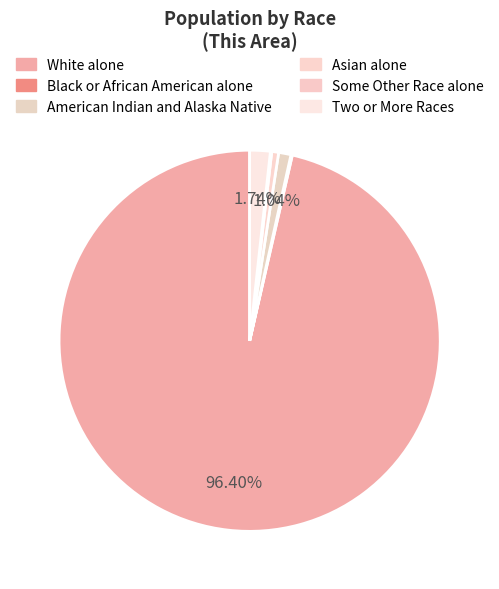

What is the majority slice?

White alone